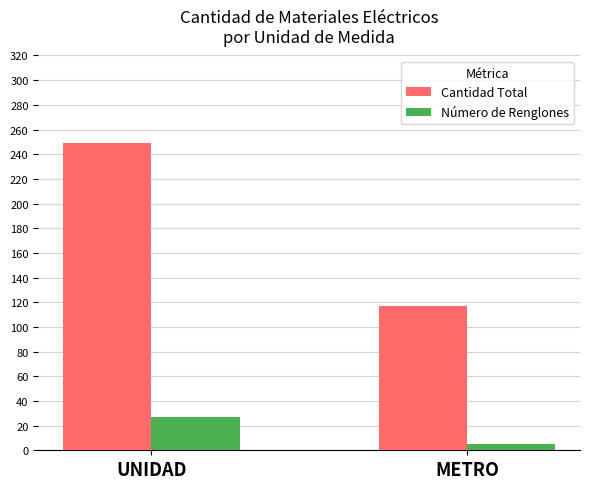

What is the label of the 2nd bar from the right?

UNIDAD